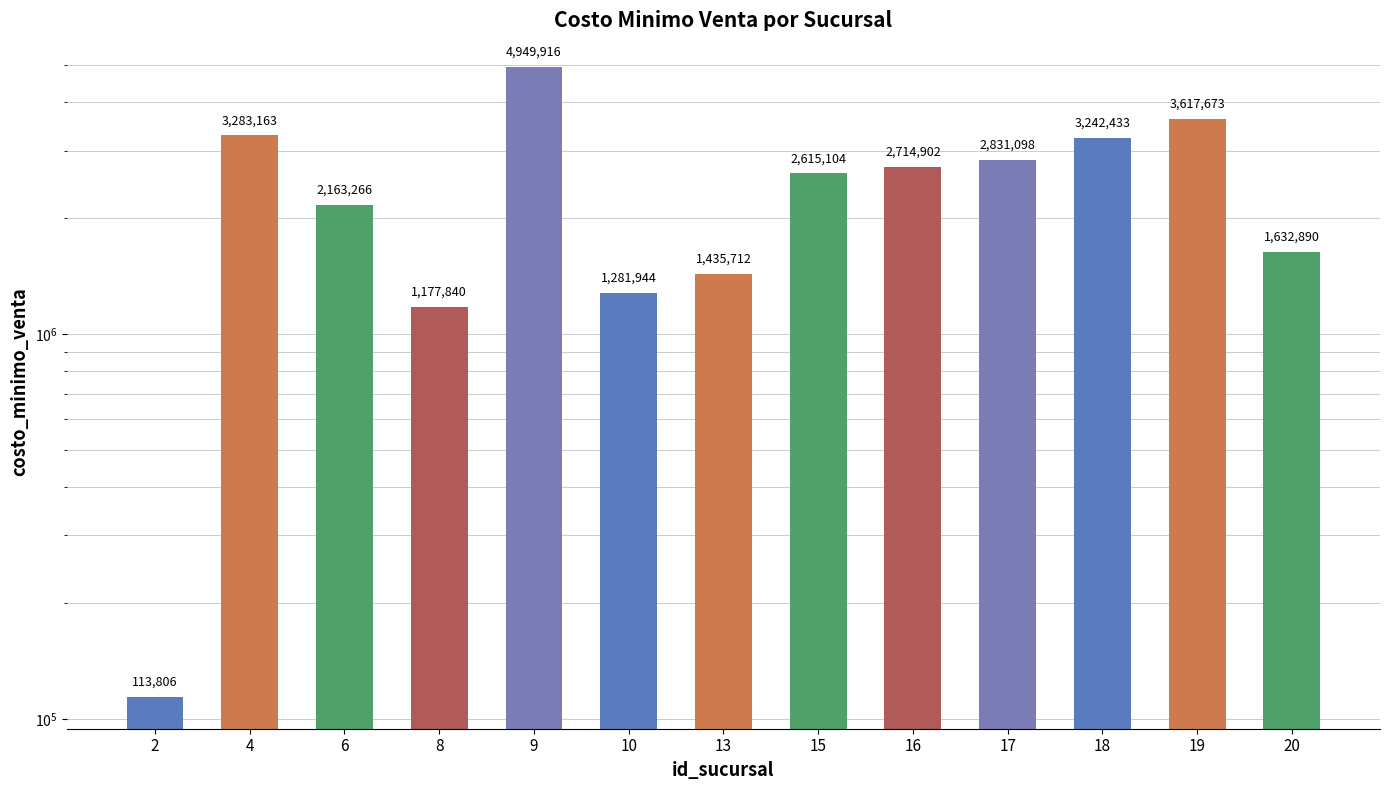

At which category does the chart reach its peak across all series?

9